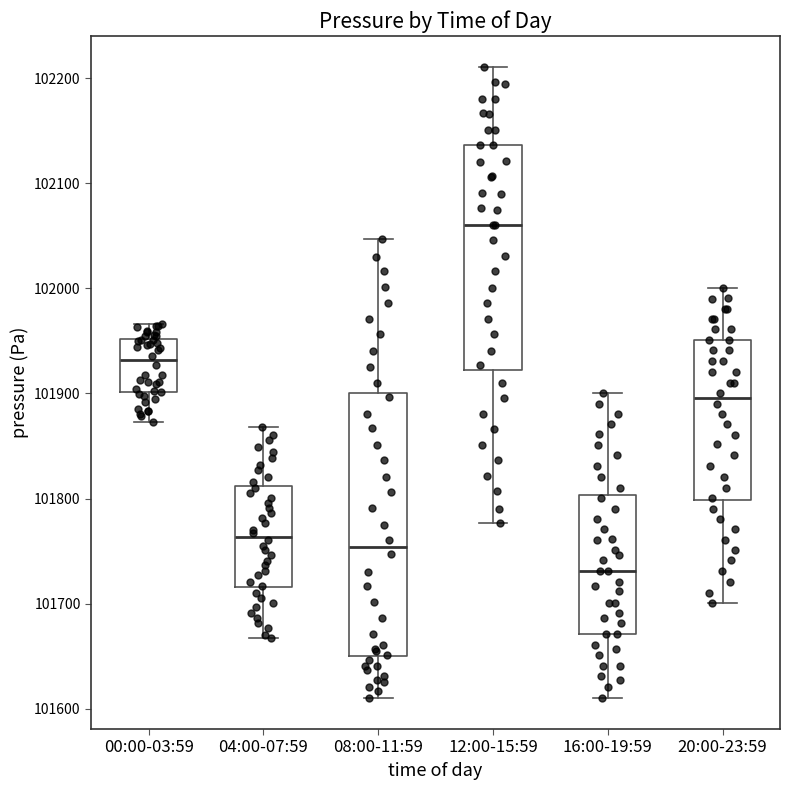

Which box is the tallest, from its lower edge to its upper edge?

08:00-11:59